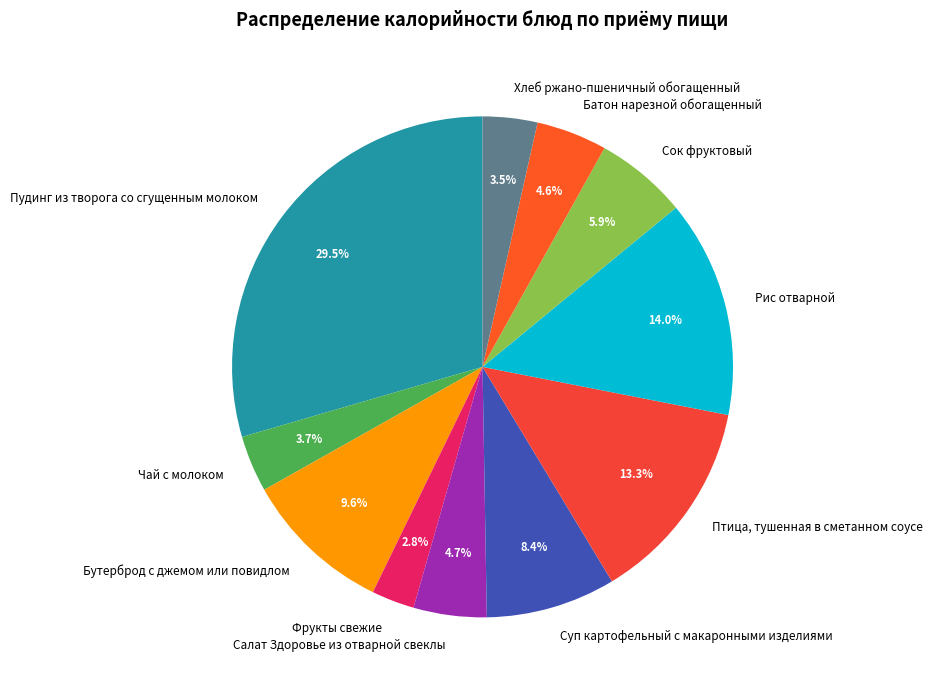

What percentage is the Батон нарезной обогащенный slice, to the nearest percent?

5%